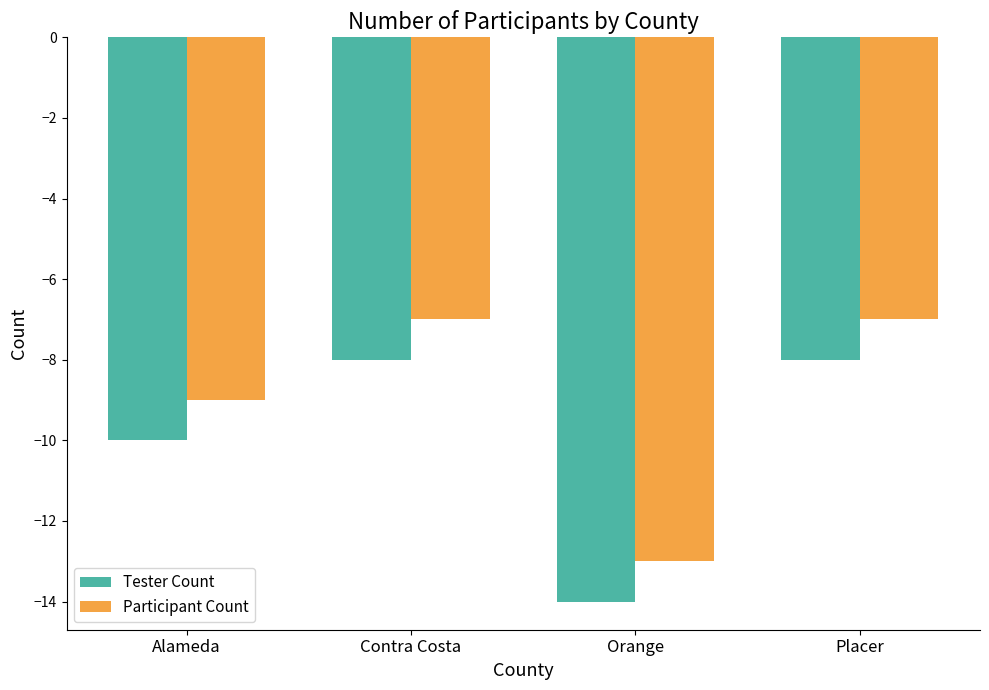

Does the chart contain stacked bars?

No